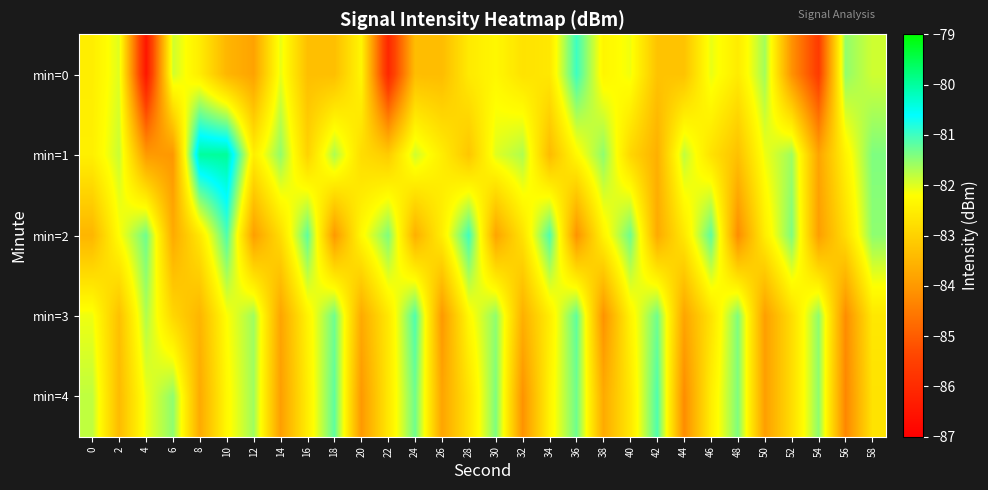

Which has a higher value, 28 or 2?

2